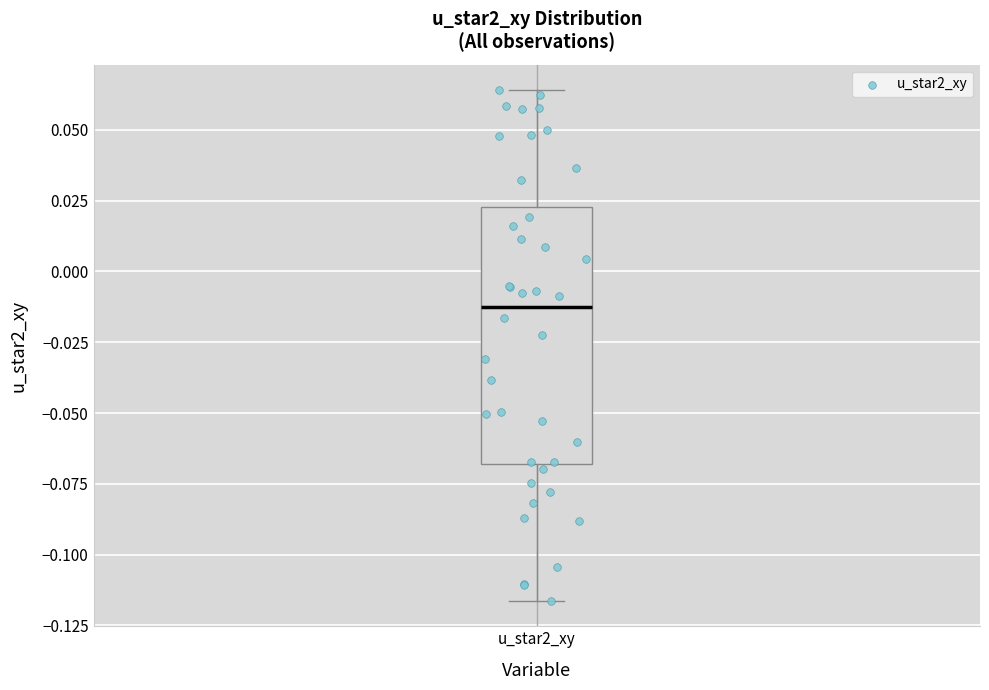

Read this box plot against the y-axis: the position of the median line, the range covered by the box, and the ends of both whiskers. The values are not printed on the chart, so give them approximately, as read against the axis.

median -0.010, box -0.070 to 0.025, whiskers -0.115 to 0.065